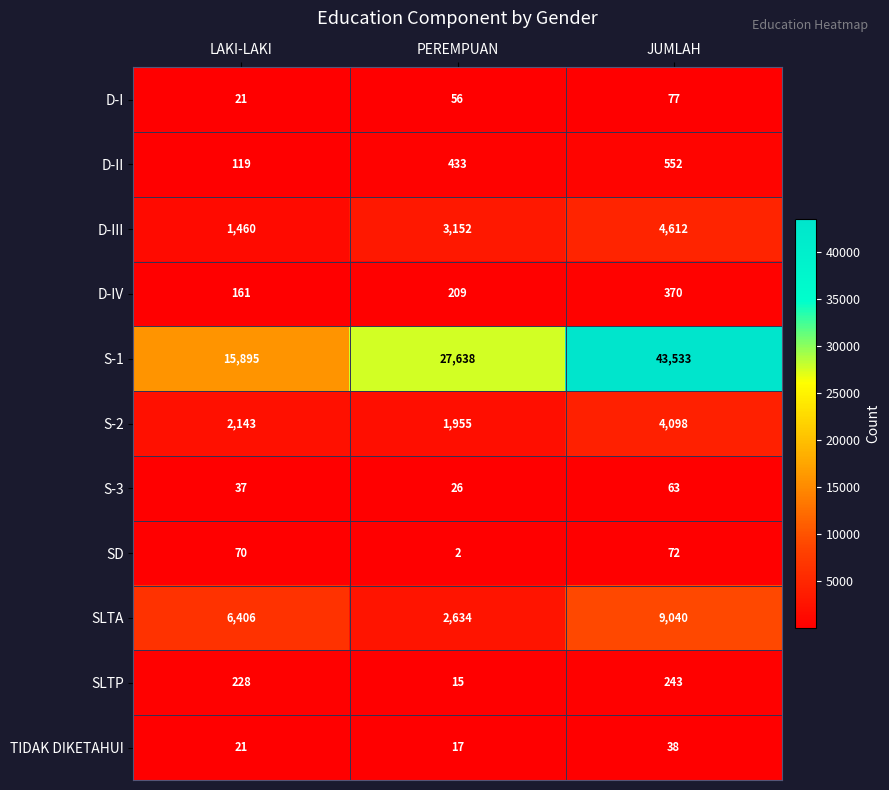

What value does the D-II series have at JUMLAH?

552